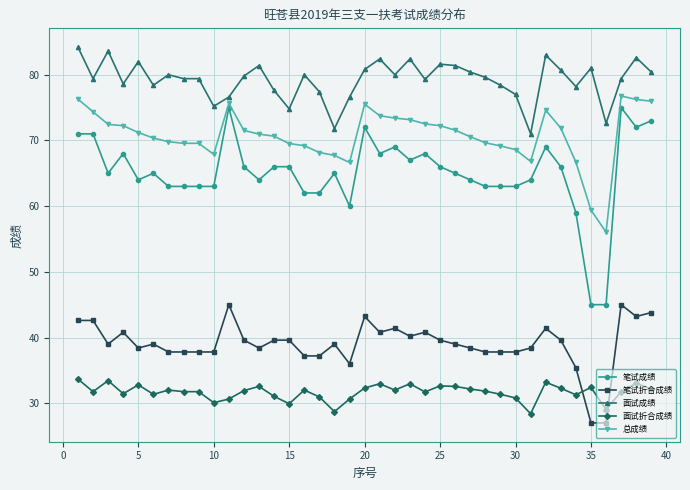

True or false: 面试成绩 has more than 0 points higher than both neighbors.

True